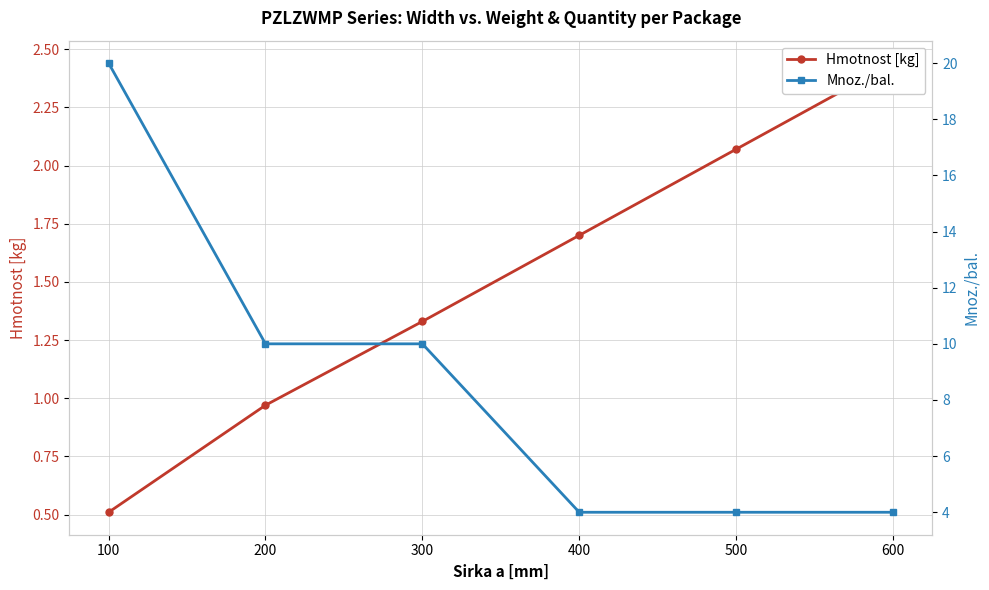

What is the maximum value for Mnoz./bal.?

20.0